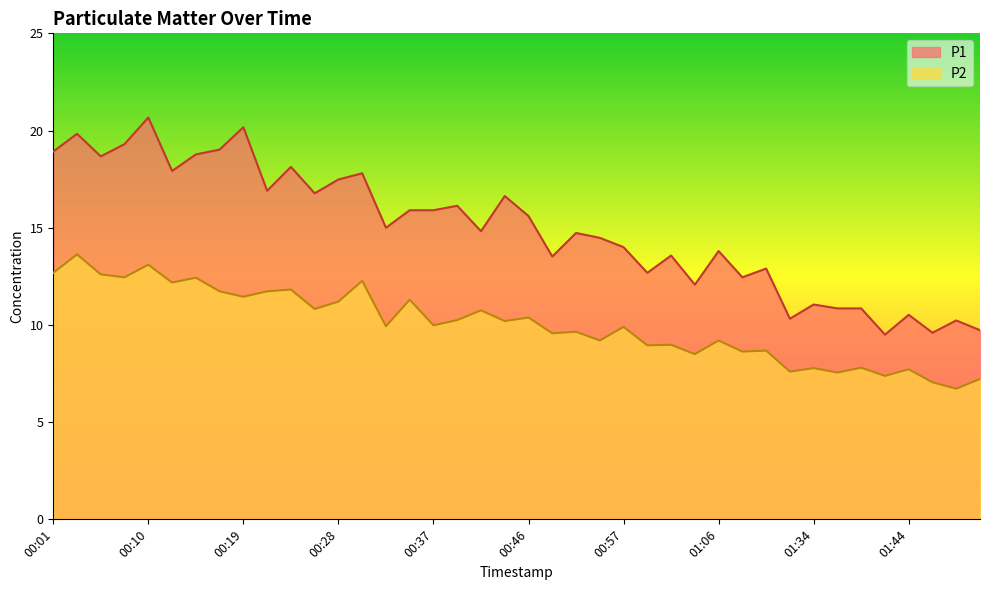

What is the label of the 22nd point from the left?

00:48